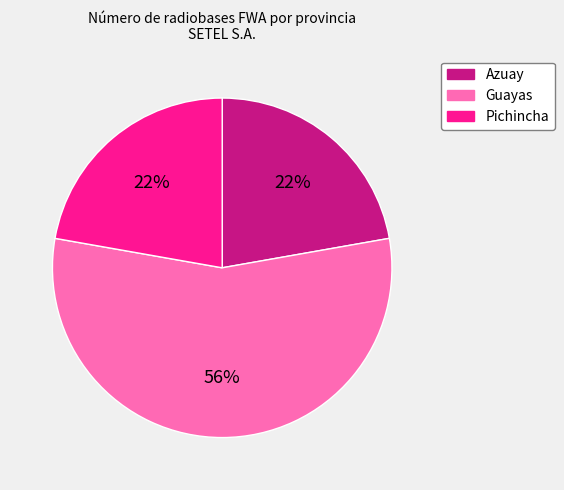

True or false: Guayas accounts for 56% of the total.

True